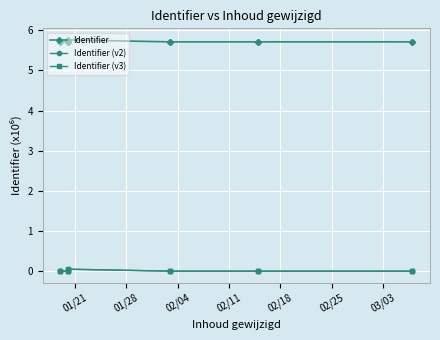

True or false: Identifier and Identifier (v3) cross at least once.

False